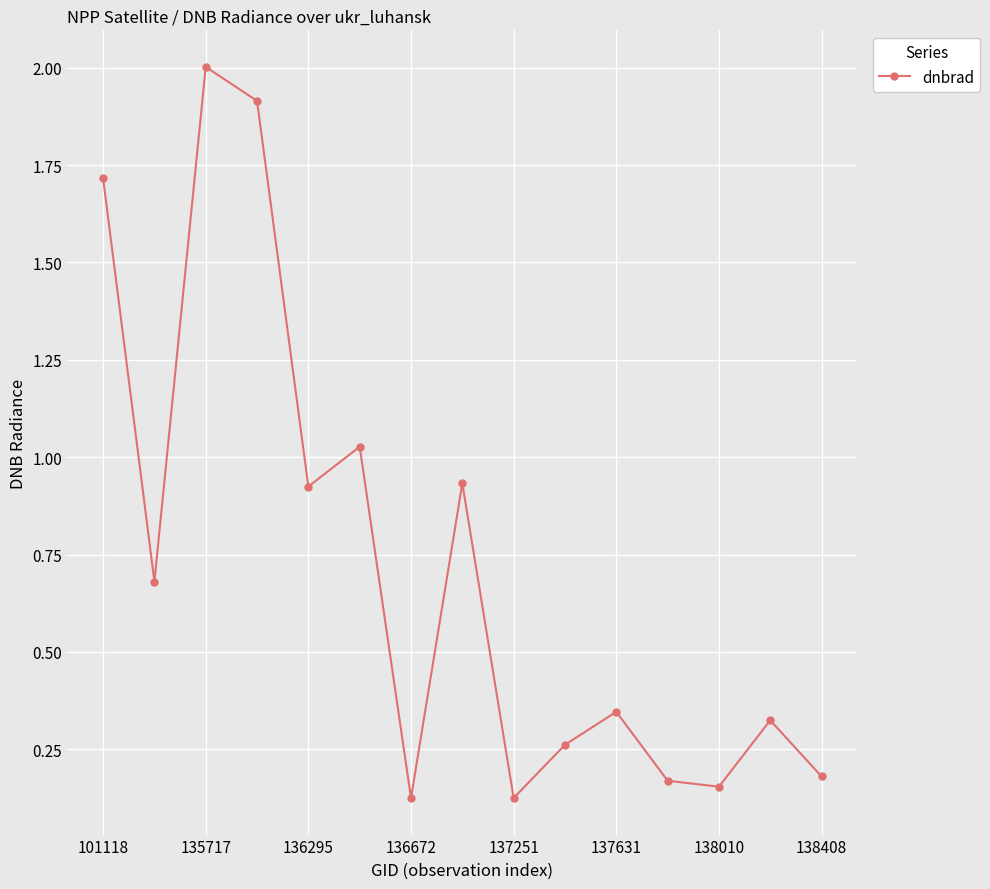

Count the number of data series in this chart.

1